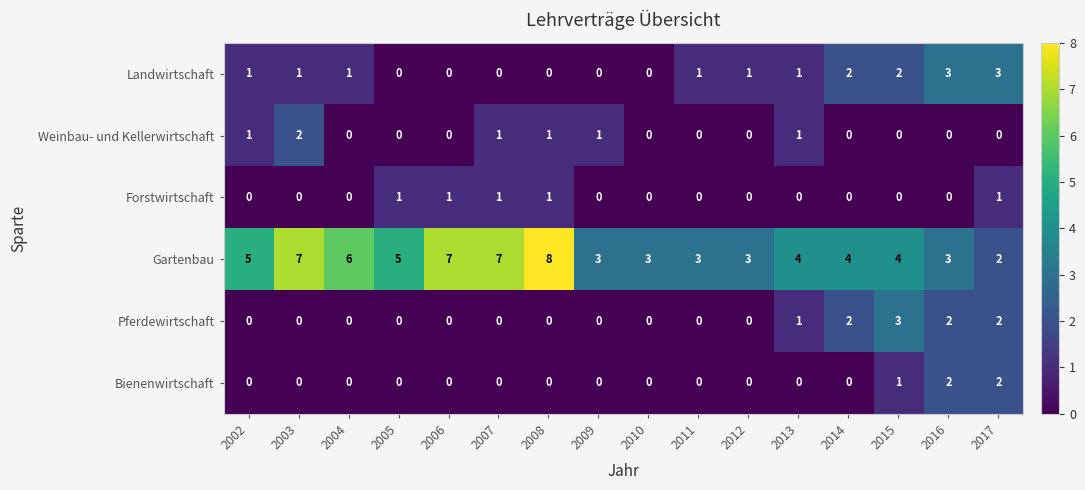

Is the value of Landwirtschaft at 2011 greater than the value of Pferdewirtschaft at 2011?

Yes